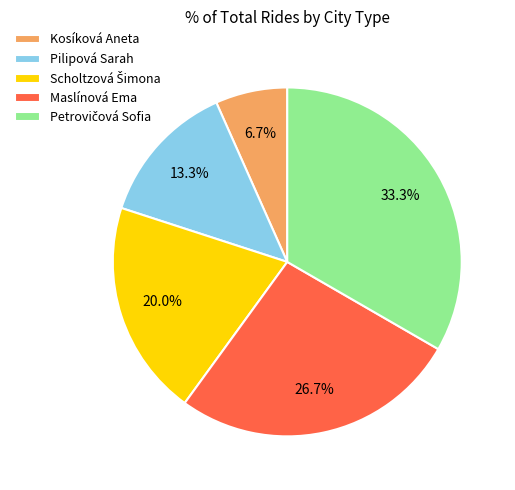

Which has a higher value, Pilipová Sarah or Maslínová Ema?

Maslínová Ema